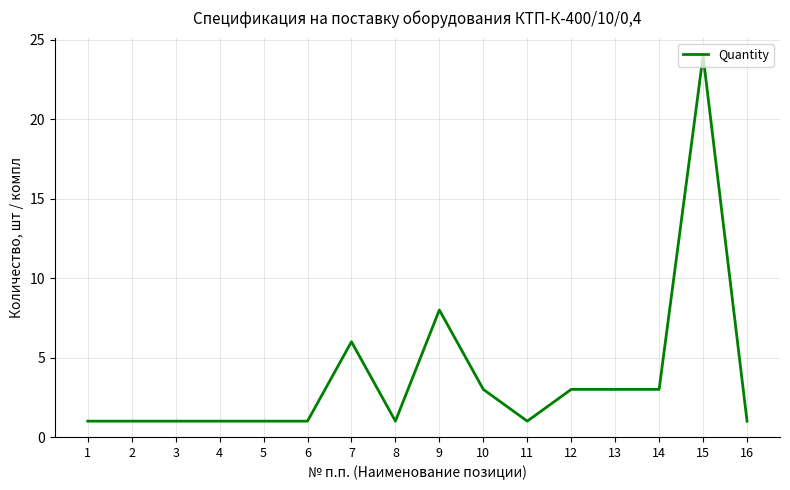

What is the approximate value at 1?

1